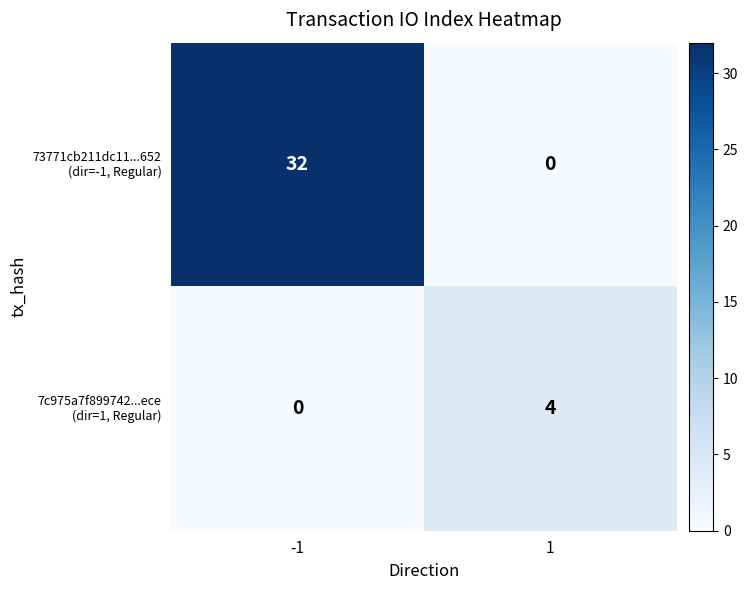

What is the difference between the highest and lowest values at -1?

32